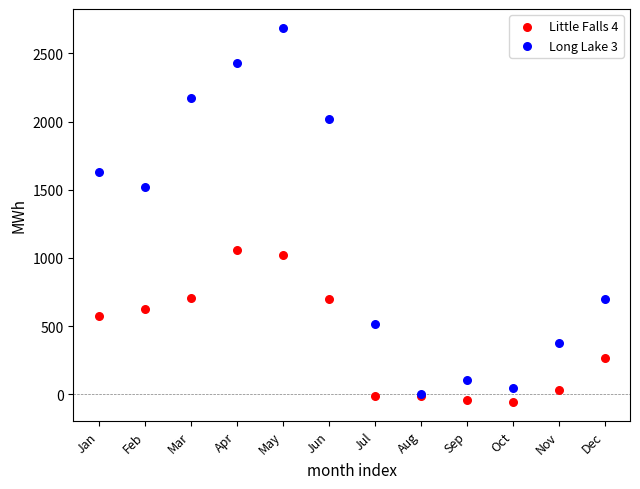

Which series reaches the minimum Y coordinate?

Little Falls 4